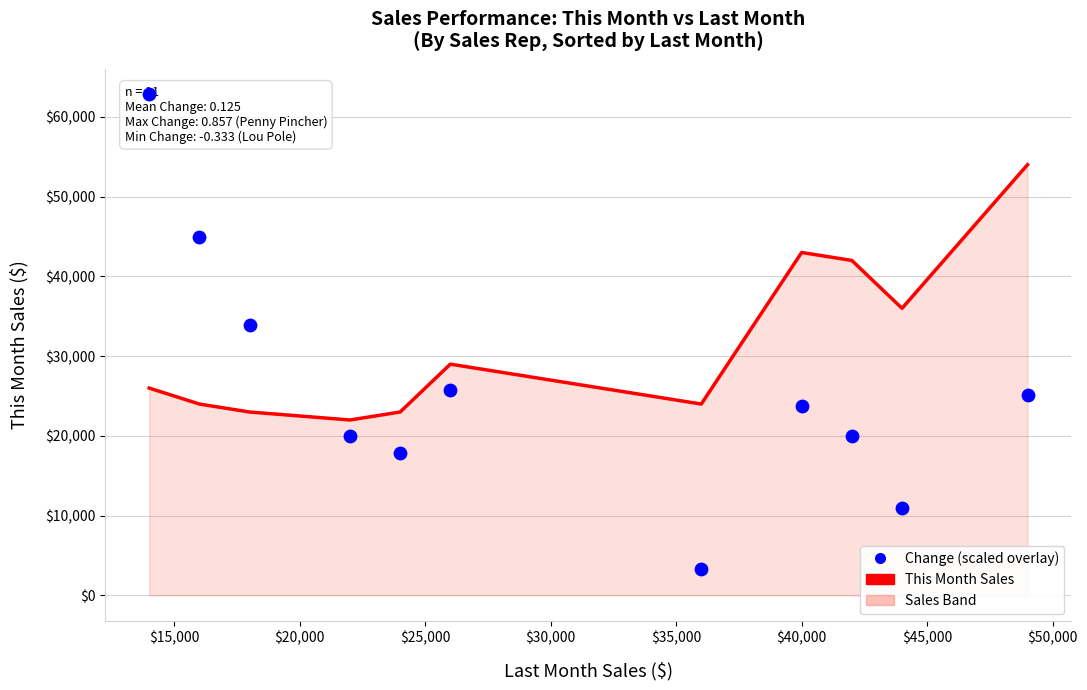

Is the value of This Month Sales at $35,000 greater than the value of Change (scaled) at $40,000?

No